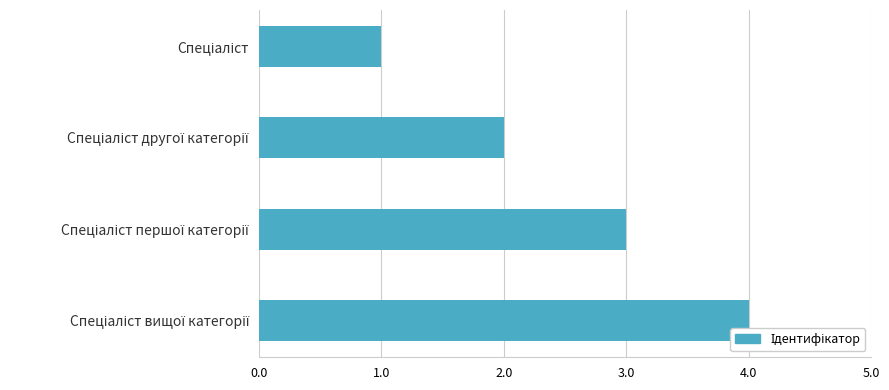

What is the greatest value displayed?

4